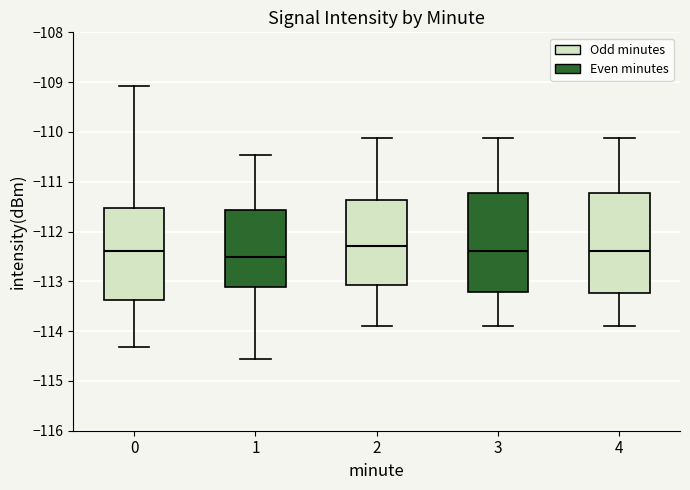

Reading left to right, read every box against the y-axis: the position of its median line, the range the box covers, and the ends of its whiskers. The values are not printed on the chart, so give them approximately, as read against the axis.

0: median -112.4, box -113.4 to -111.5, whiskers -114.3 to -109.1
1: median -112.5, box -113.1 to -111.6, whiskers -114.6 to -110.5
2: median -112.3, box -113.1 to -111.4, whiskers -113.9 to -110.1
3: median -112.4, box -113.2 to -111.2, whiskers -113.9 to -110.1
4: median -112.4, box -113.2 to -111.2, whiskers -113.9 to -110.1